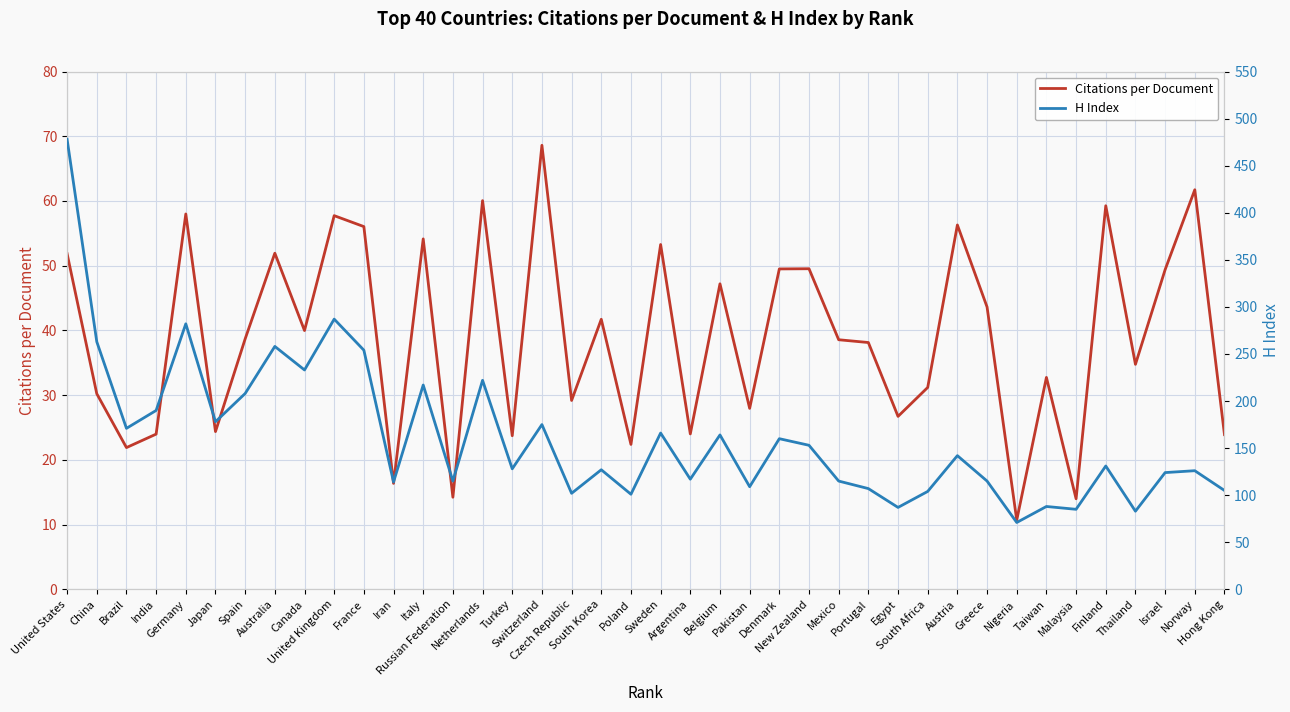

True or false: Citations per Document has more than 0 interior local peaks.

True